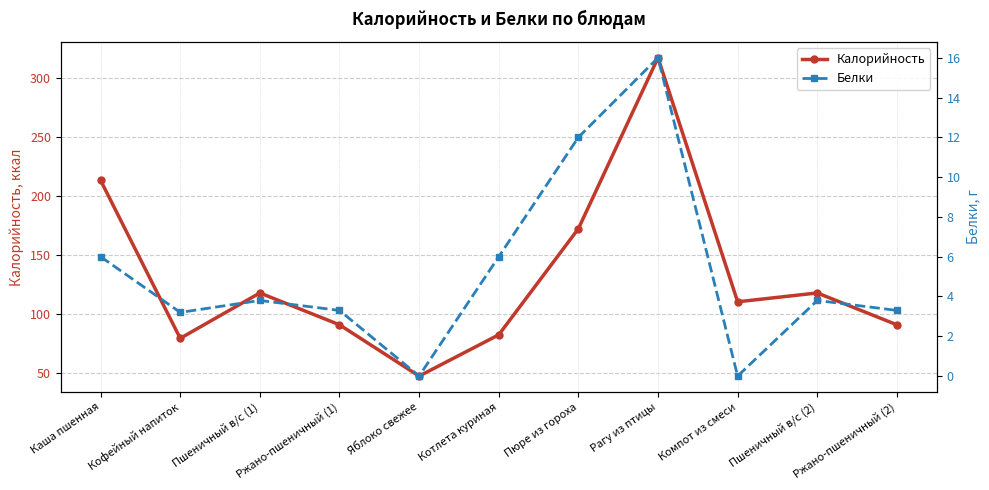

Reading left to right, extract all data points from this chart.

Калорийность: 213.0	79.0	117.5	90.5	47.0	82.0	172.0	317.0	110.0	117.5	90.5
Белки: 6.0	3.2	3.8	3.3	0.0	6.0	12.0	16.0	0.0	3.8	3.3